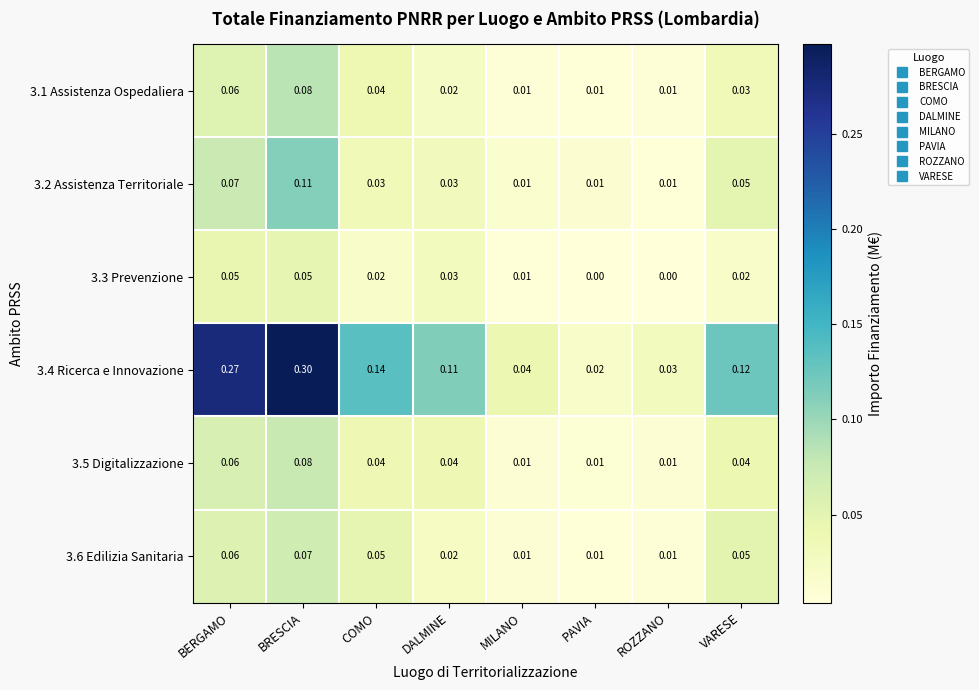

Count the number of data series in this chart.

6